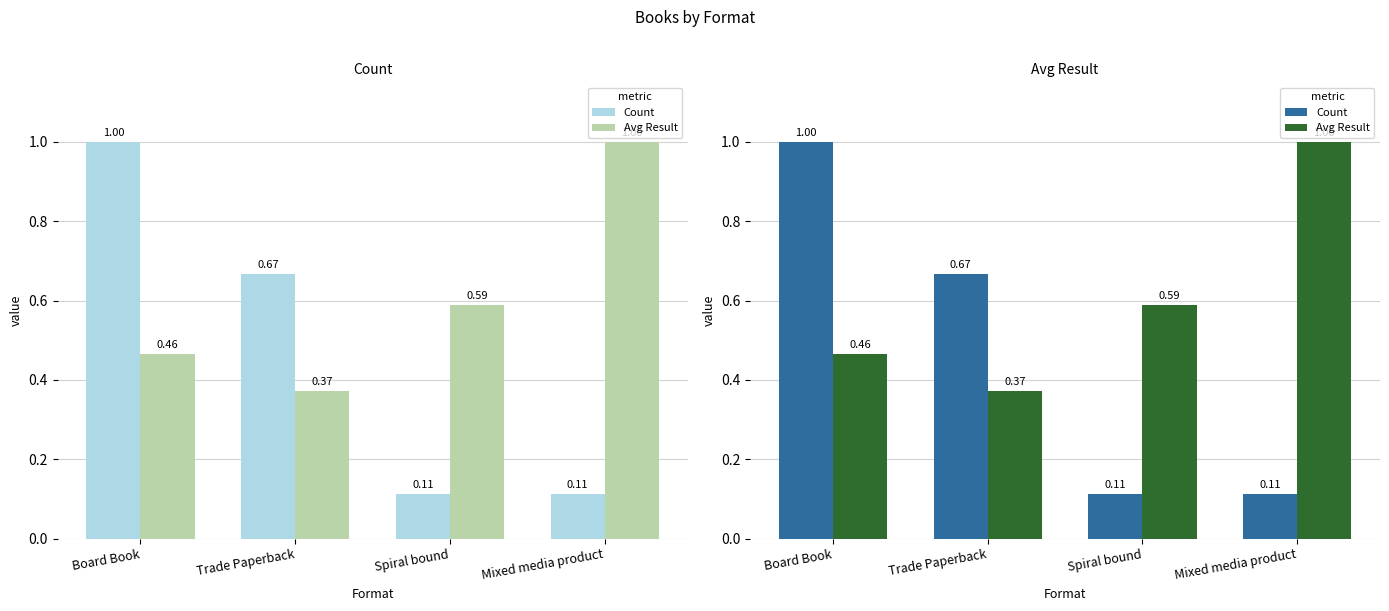

Rank the categories by Count value from lowest to highest.

Spiral bound, Mixed media product, Trade Paperback, Board Book